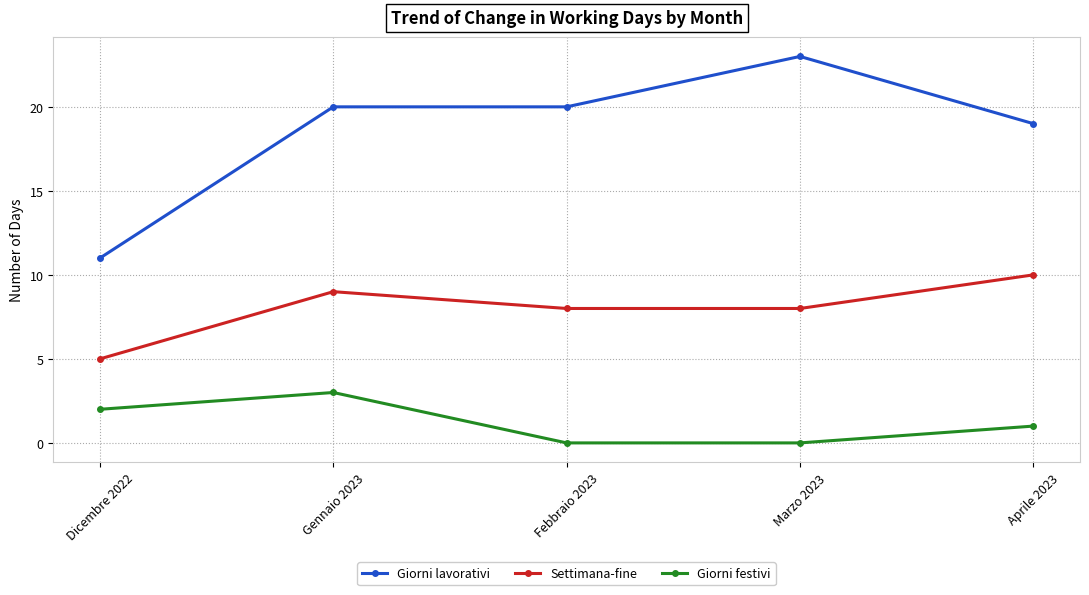

Reading left to right, transcribe all the data shown in this chart.

Giorni lavorativi: 11	20	20	23	19
Settimana-fine: 5	9	8	8	10
Giorni festivi: 2	3	0	0	1